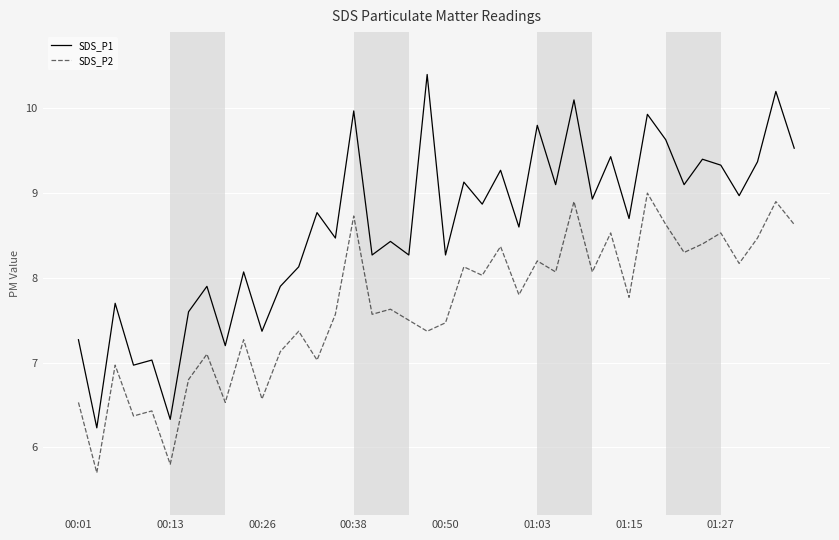

True or false: SDS_P2 and SDS_P1 intersect in this chart.

False